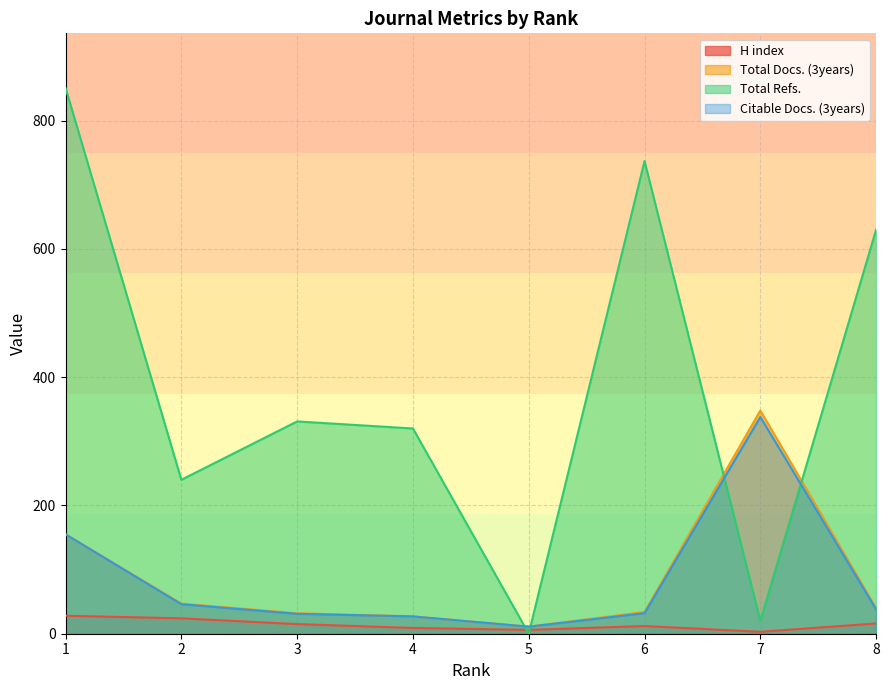

How many lines are shown in the chart?

4